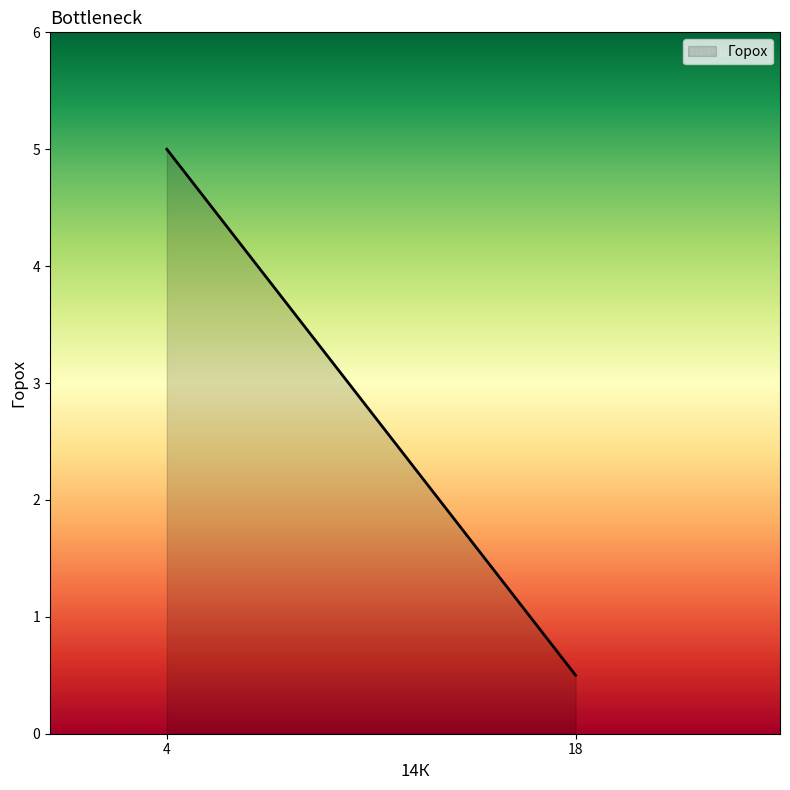

The value at 4 is 3.0. True or false?

False